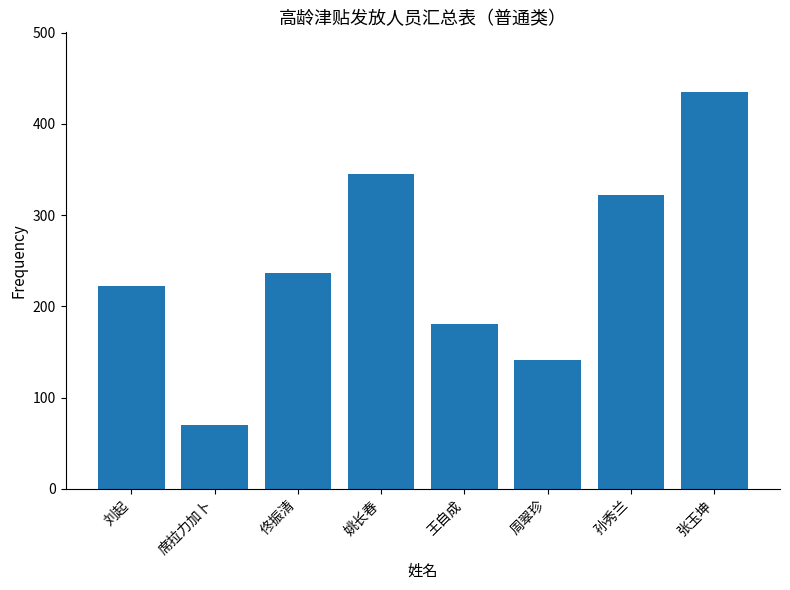

What position from the right is 席拉力加卜?

7